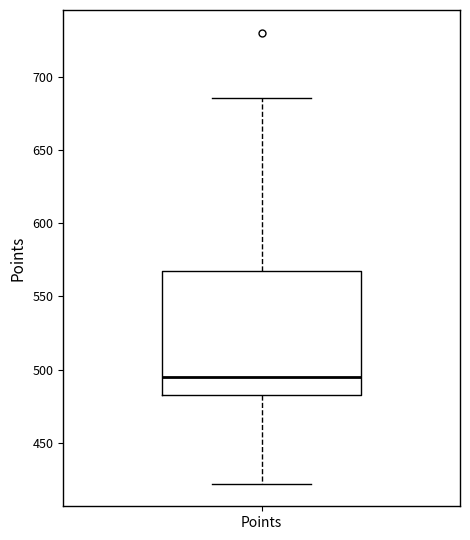

Transcribe this box plot: give where the median line is, the range the box spans, and where the two whiskers end, as read against the y-axis. The values are not printed on the chart, so give them approximately, as read against the axis.

median 495, box 485 to 565, whiskers 420 to 685